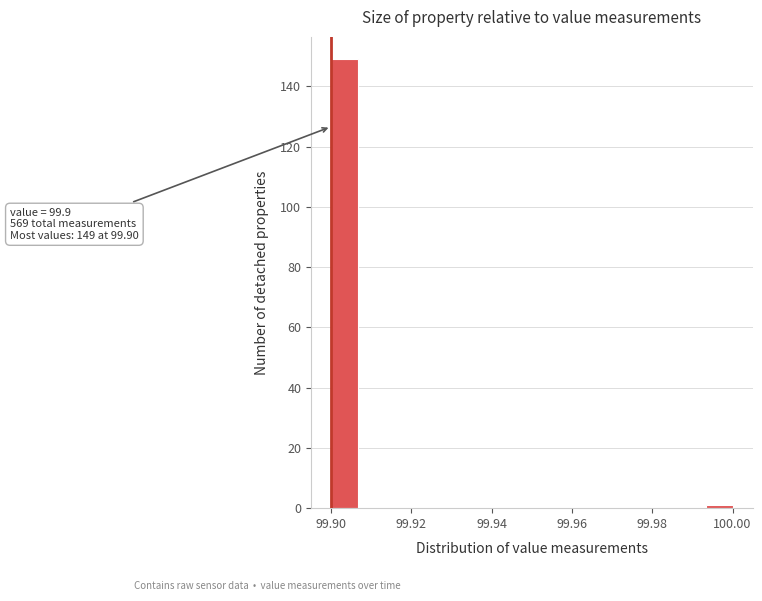

Around what value on the x-axis is the tallest bar? Give the approximate position of its centre, as read against the axis.

99.904